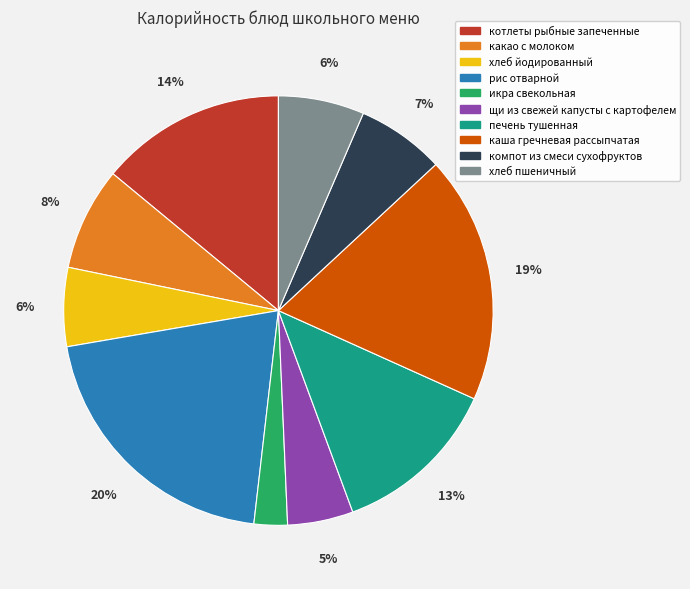

Count the number of slices in the pie.

10